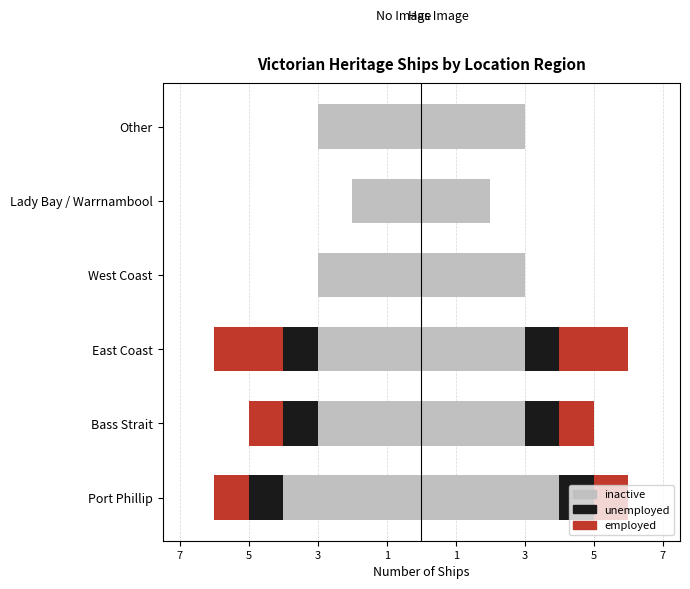

How many bars are there in each group?

3